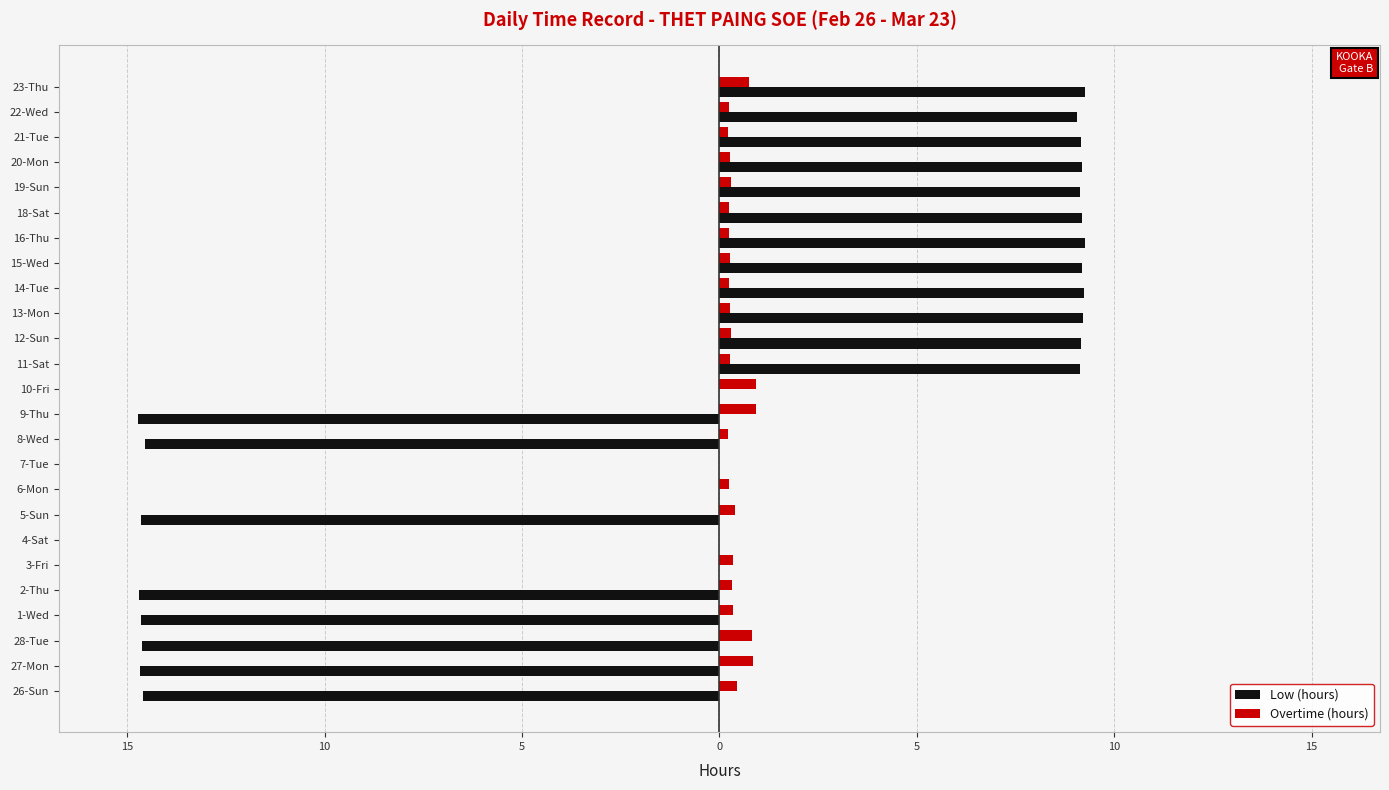

What are all the series names shown in the legend?

Low (hours), Overtime (hours)